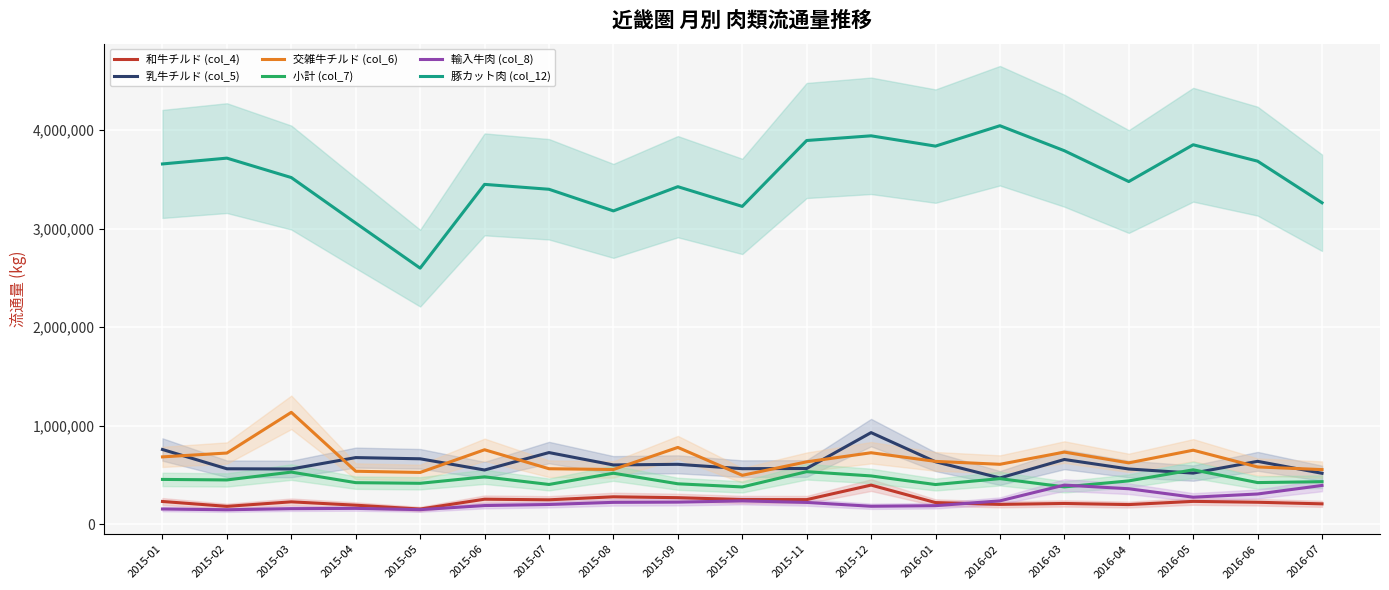

What is the total value across all series at 2015-07?

5534101.0